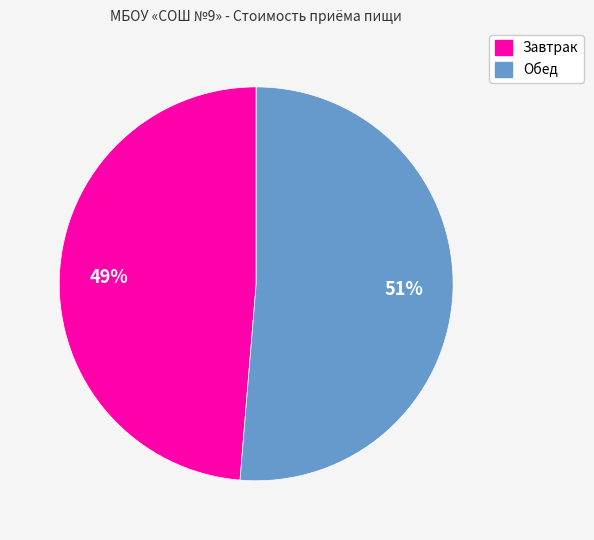

Between Обед and Завтрак, which is larger?

Обед